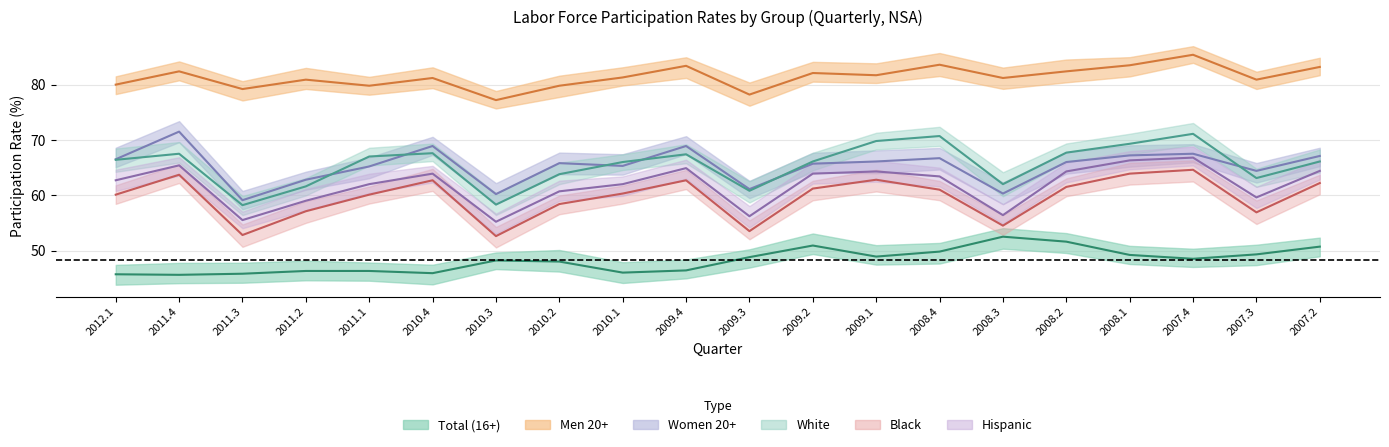

What is the average value of the Black series?

59.6